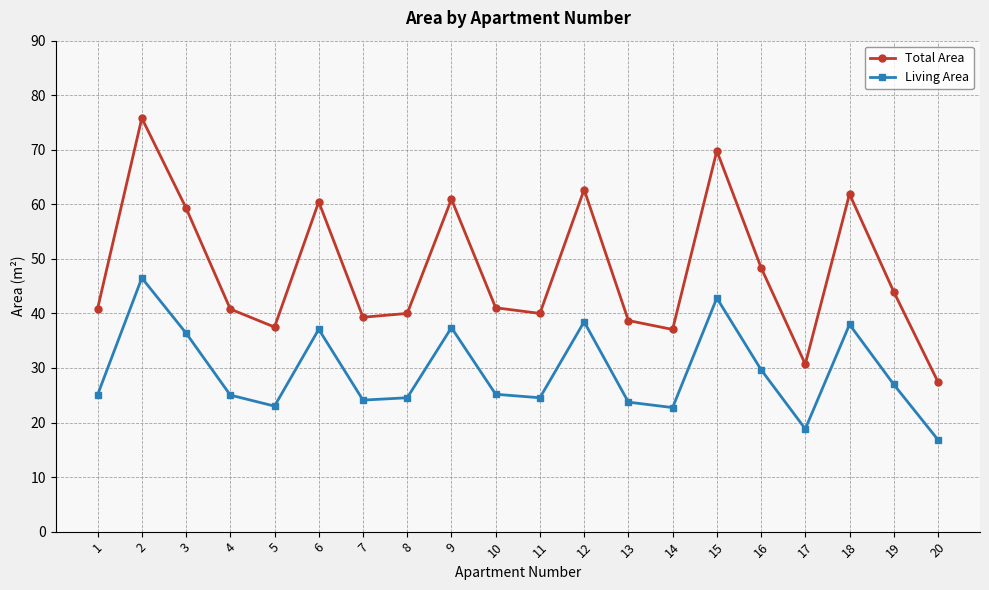

List the series in order of their peak value, highest first.

Total Area, Living Area